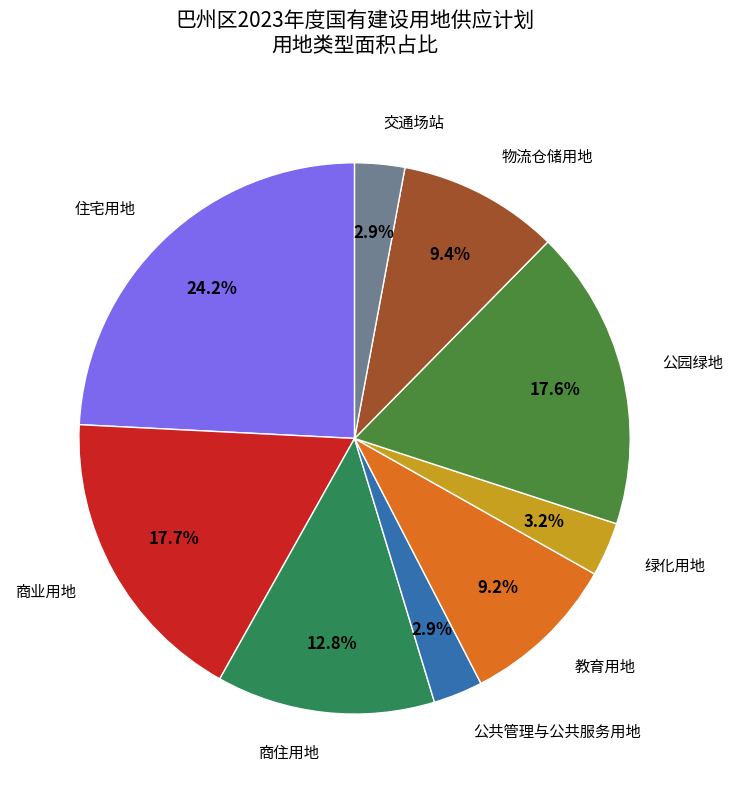

Is 商住用地 the majority of the pie?

No